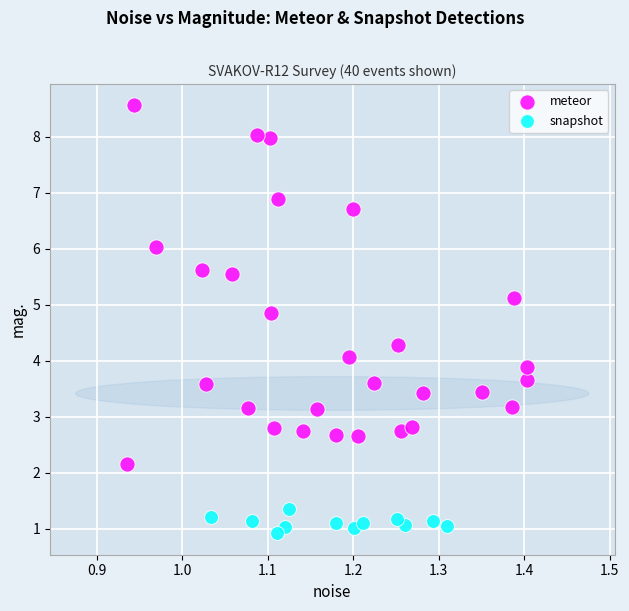

Which series contains the lowest Y value?

snapshot